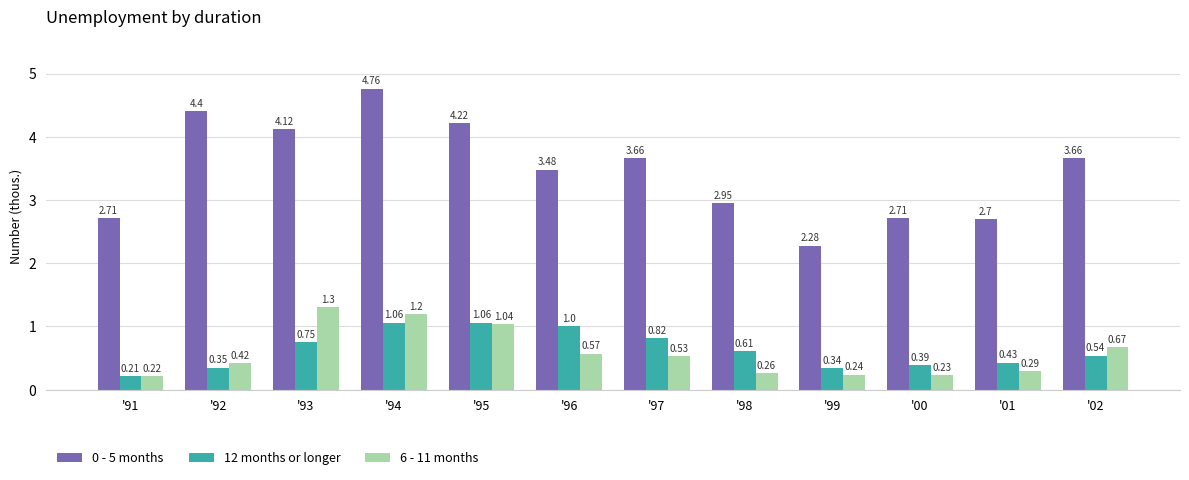

What is the sum of all 12 months or longer values?

7.6